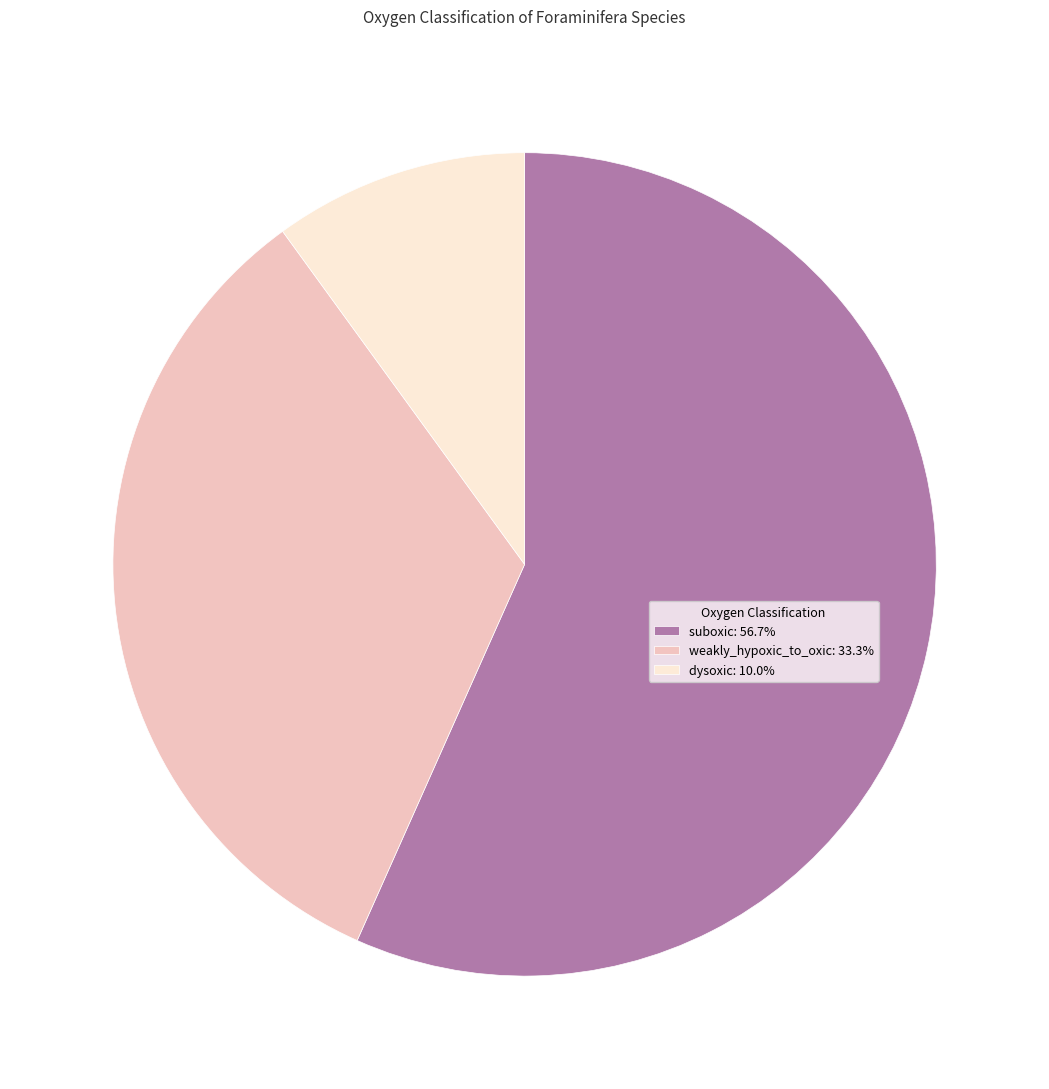

Which slice is the smallest?

dysoxic